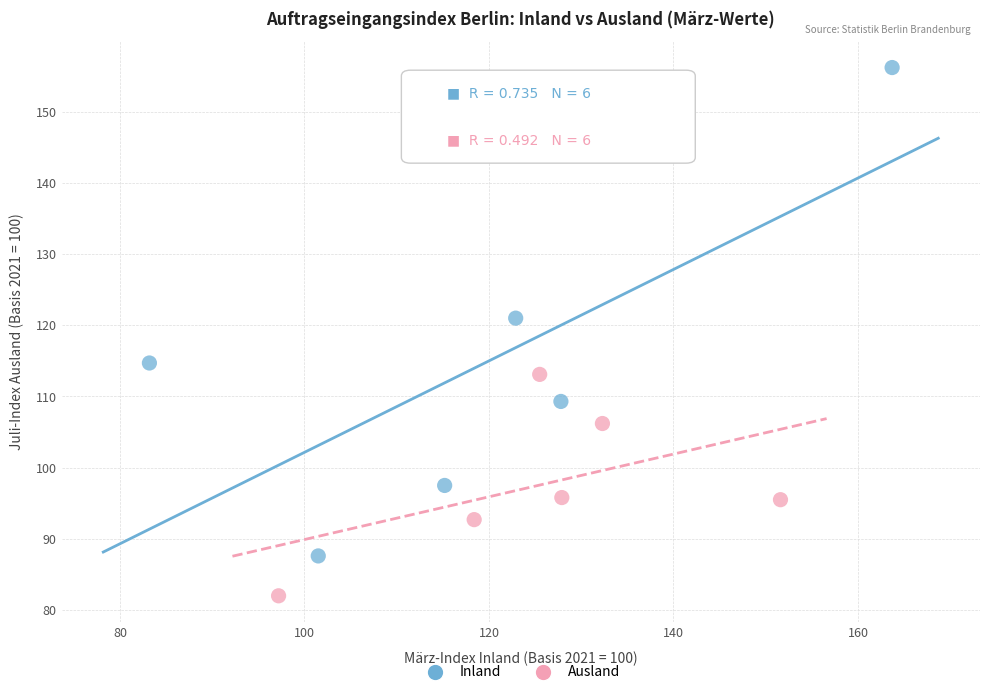

Which series contains the lowest Y value?

Ausland